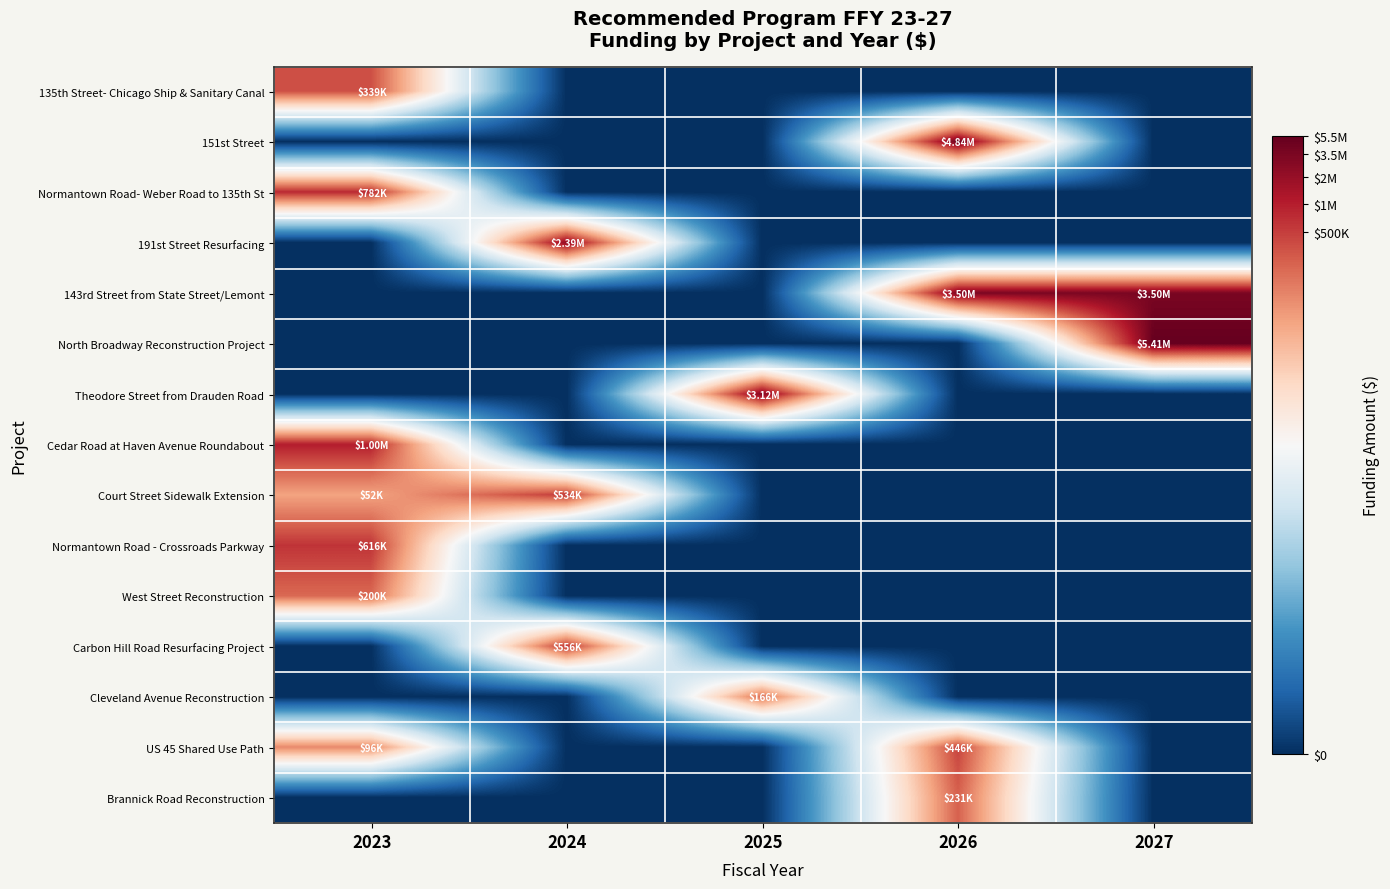

Reading left to right, transcribe all the data shown in this chart.

135th Street- Chicago Ship & Sanitary Canal: 2023=12.7	2024=0.0	2025=0.0	2026=0.0	2027=0.0
151st Street: 2023=0.0	2024=0.0	2025=0.0	2026=15.4	2027=0.0
Normantown Road- Weber Road to 135th St: 2023=13.6	2024=0.0	2025=0.0	2026=0.0	2027=0.0
191st Street Resurfacing: 2023=0.0	2024=14.7	2025=0.0	2026=0.0	2027=0.0
143rd Street from State Street/Lemont: 2023=0.0	2024=0.0	2025=0.0	2026=15.1	2027=15.1
North Broadway Reconstruction Project: 2023=0.0	2024=0.0	2025=0.0	2026=0.0	2027=15.5
Theodore Street from Drauden Road: 2023=0.0	2024=0.0	2025=15.0	2026=0.0	2027=0.0
Cedar Road at Haven Avenue Roundabout: 2023=13.8	2024=0.0	2025=0.0	2026=0.0	2027=0.0
Court Street Sidewalk Extension: 2023=10.9	2024=13.2	2025=0.0	2026=0.0	2027=0.0
Normantown Road - Crossroads Parkway: 2023=13.3	2024=0.0	2025=0.0	2026=0.0	2027=0.0
West Street Reconstruction: 2023=12.2	2024=0.0	2025=0.0	2026=0.0	2027=0.0
Carbon Hill Road Resurfacing Project: 2023=0.0	2024=13.2	2025=0.0	2026=0.0	2027=0.0
Cleveland Avenue Reconstruction: 2023=0.0	2024=0.0	2025=12.0	2026=0.0	2027=0.0
US 45 Shared Use Path: 2023=11.5	2024=0.0	2025=0.0	2026=13.0	2027=0.0
Brannick Road Reconstruction: 2023=0.0	2024=0.0	2025=0.0	2026=12.3	2027=0.0